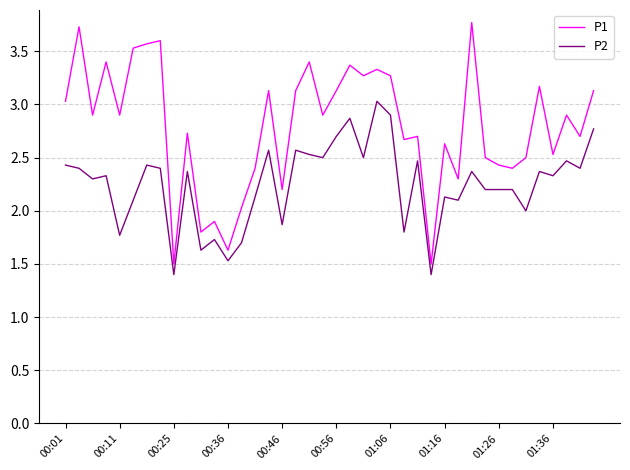

List the series in order of their overall mean, highest first.

P1, P2